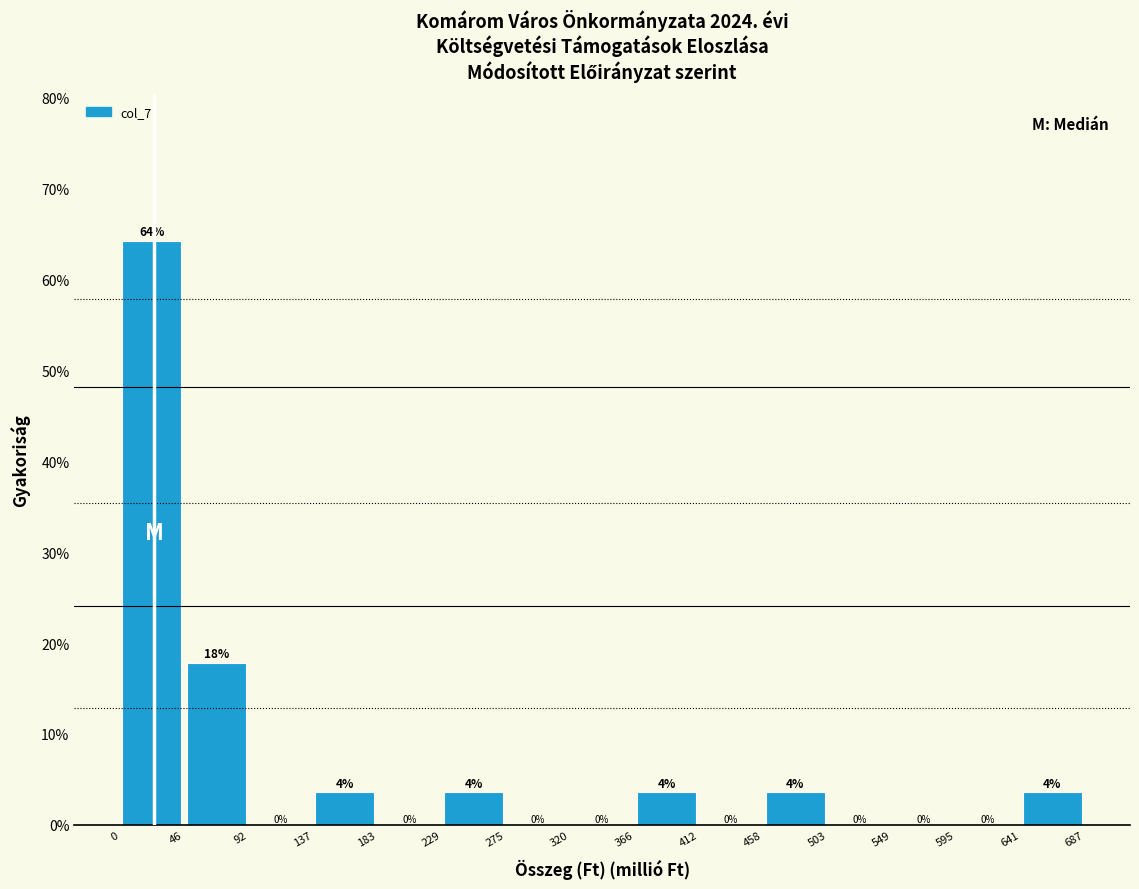

Over which range of the x-axis is the bar tallest?

0 to 46